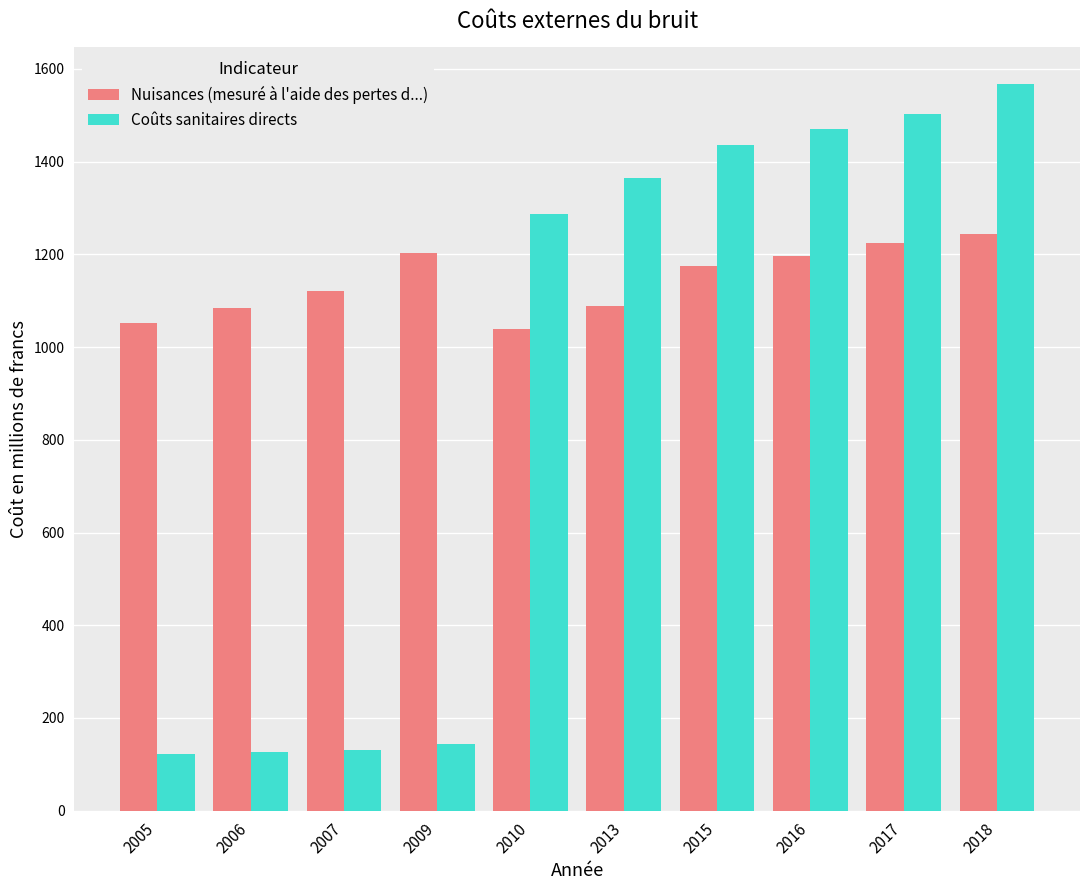

Which series changed the most between 2005 and 2013?

Coûts sanitaires directs